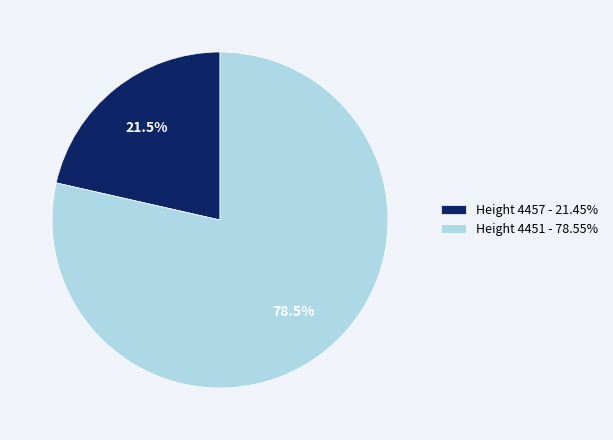

What is the smallest slice in the pie chart?

Height 4457